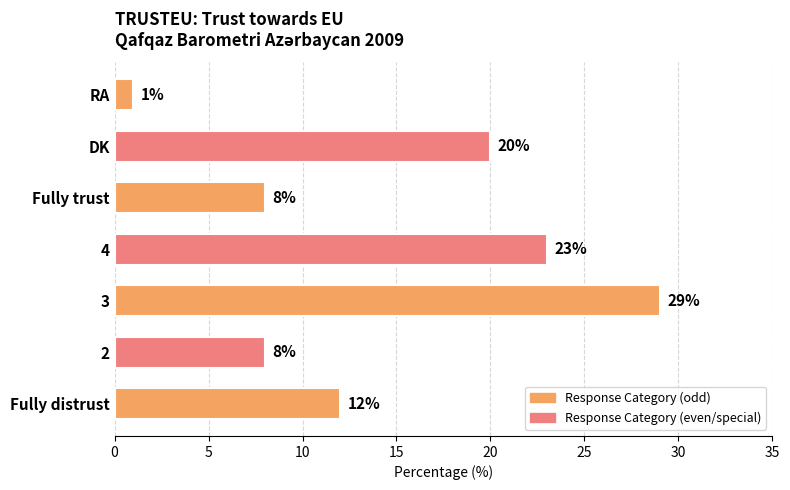

Count the values in the range 8 to 23.

5